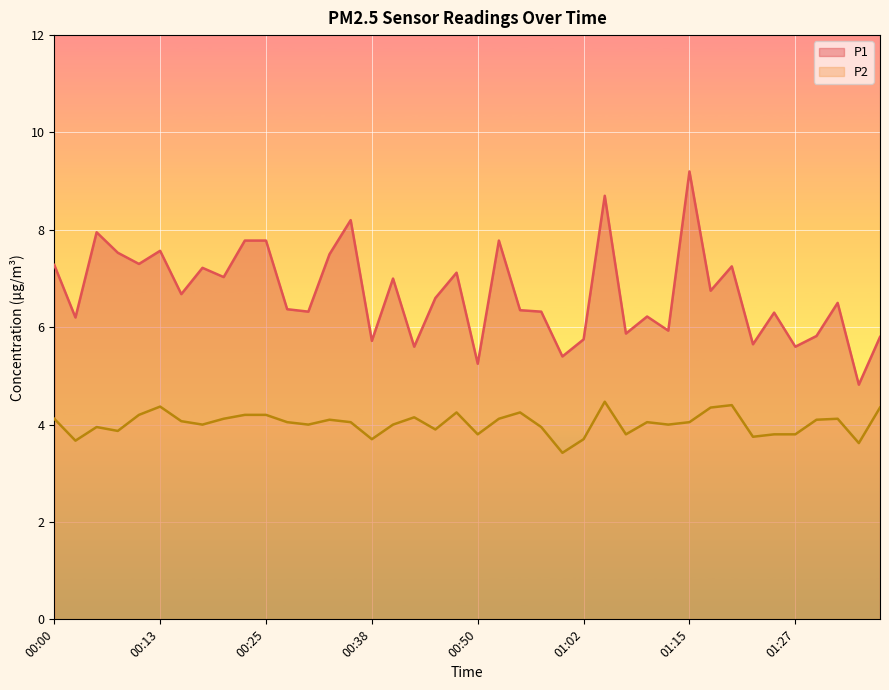

Reading left to right, list all the values displayed in this chart.

P1: 7.3	6.2	8.0	7.5	7.3	7.6	6.7	7.2	7.0	7.8	7.8	6.4	6.3	7.5	8.2	5.7	7.0	5.6	6.6	7.1	5.2	7.8	6.3	6.3	5.4	5.8	8.7	5.9	6.2	5.9	9.2	6.8	7.2	5.7	6.3	5.6	5.8	6.5	4.8	5.8
P2: 4.1	3.7	4.0	3.9	4.2	4.4	4.1	4.0	4.1	4.2	4.2	4.0	4.0	4.1	4.0	3.7	4.0	4.2	3.9	4.2	3.8	4.1	4.2	4.0	3.4	3.7	4.5	3.8	4.0	4.0	4.0	4.3	4.4	3.8	3.8	3.8	4.1	4.1	3.6	4.3